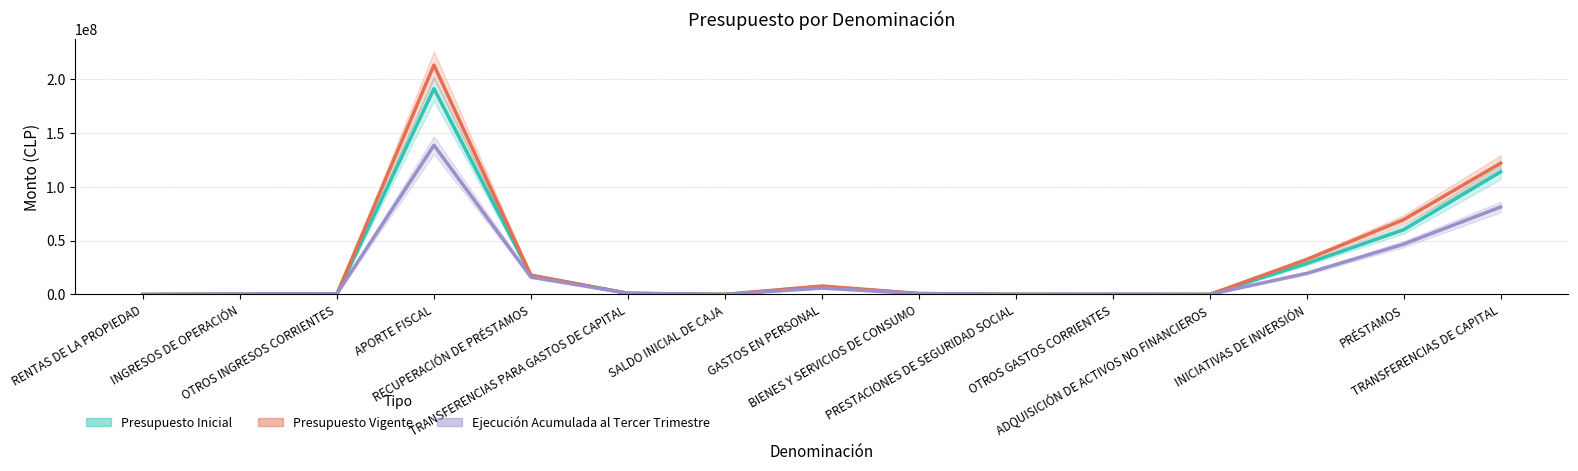

True or false: Presupuesto Inicial and Presupuesto Vigente cross at least once.

False